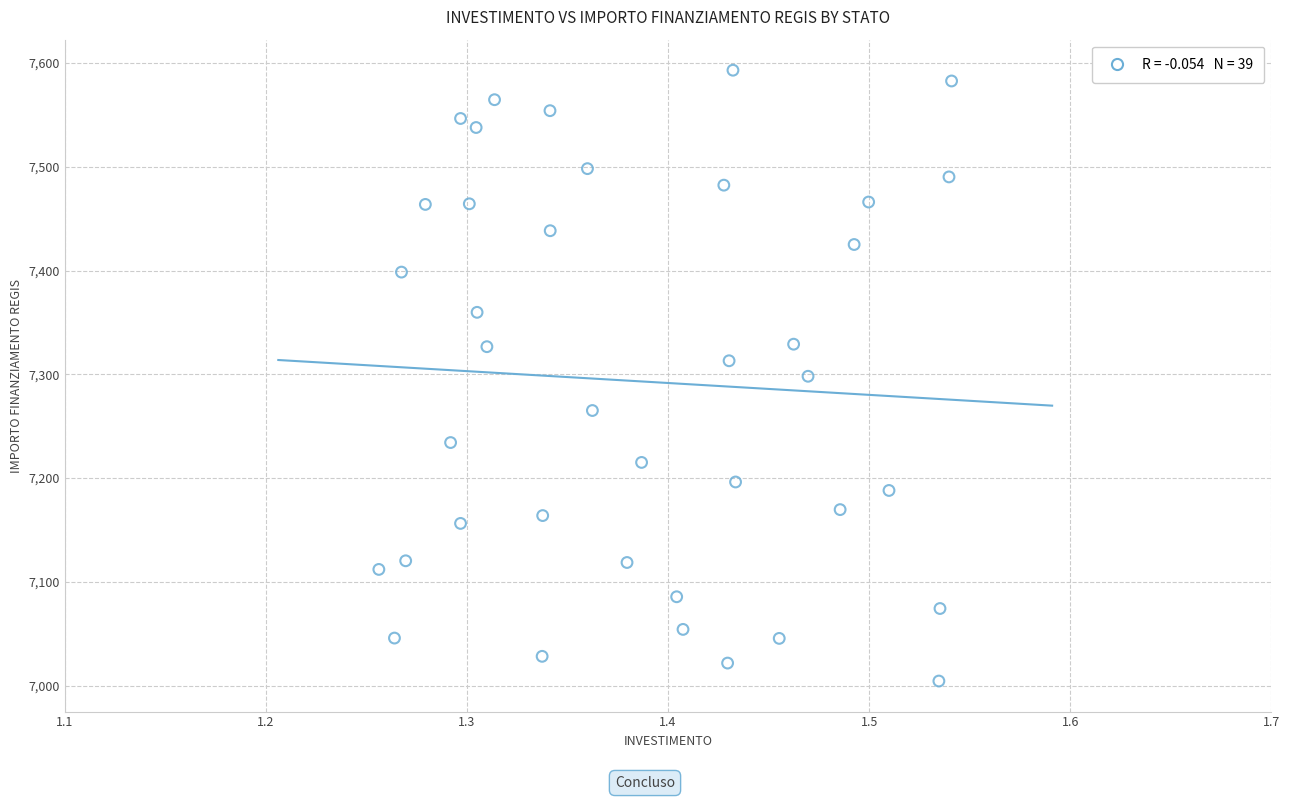

What is the range of Y values (max minus min)?

588.8